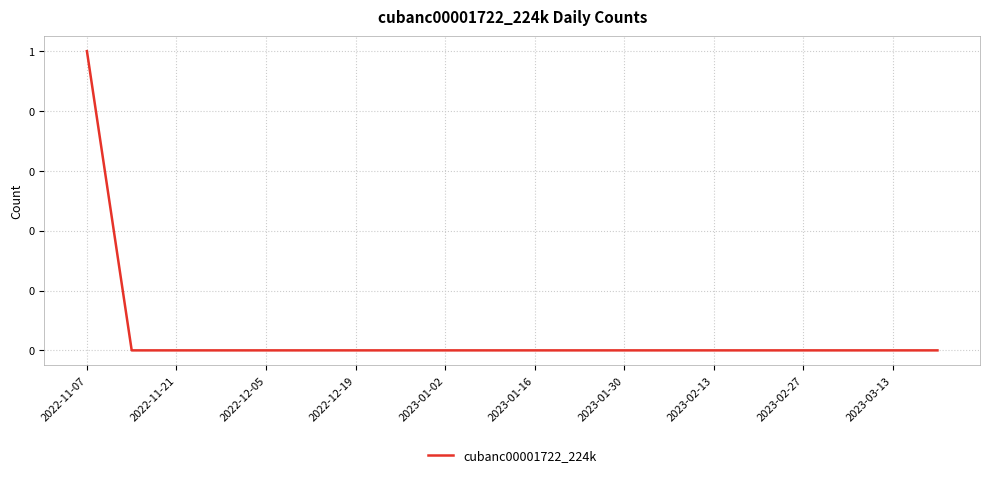

What is the label of the 6th point from the left?

2023-01-16